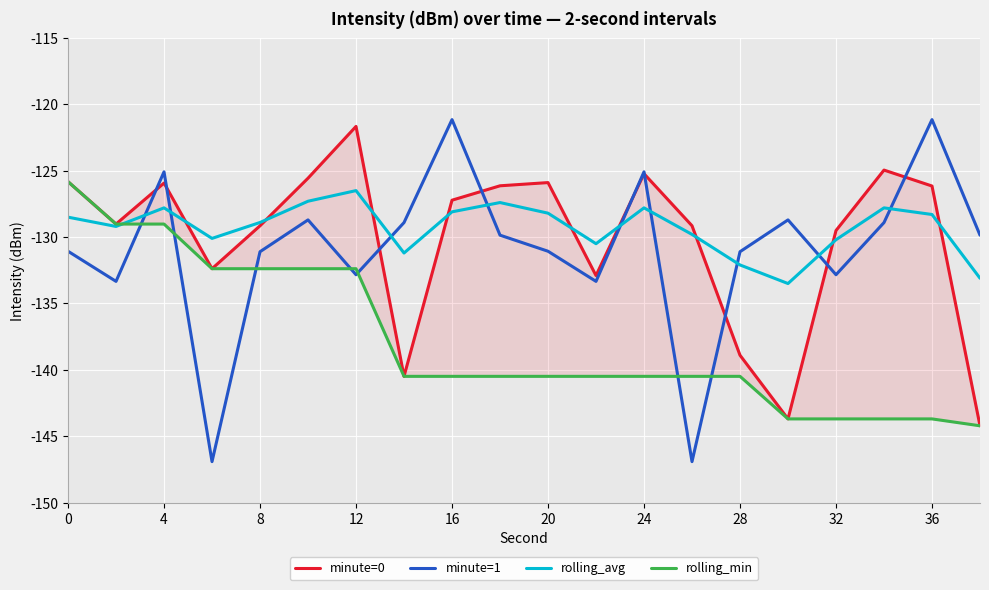

What are all the series names shown in the legend?

minute=0, minute=1, rolling_avg, rolling_min